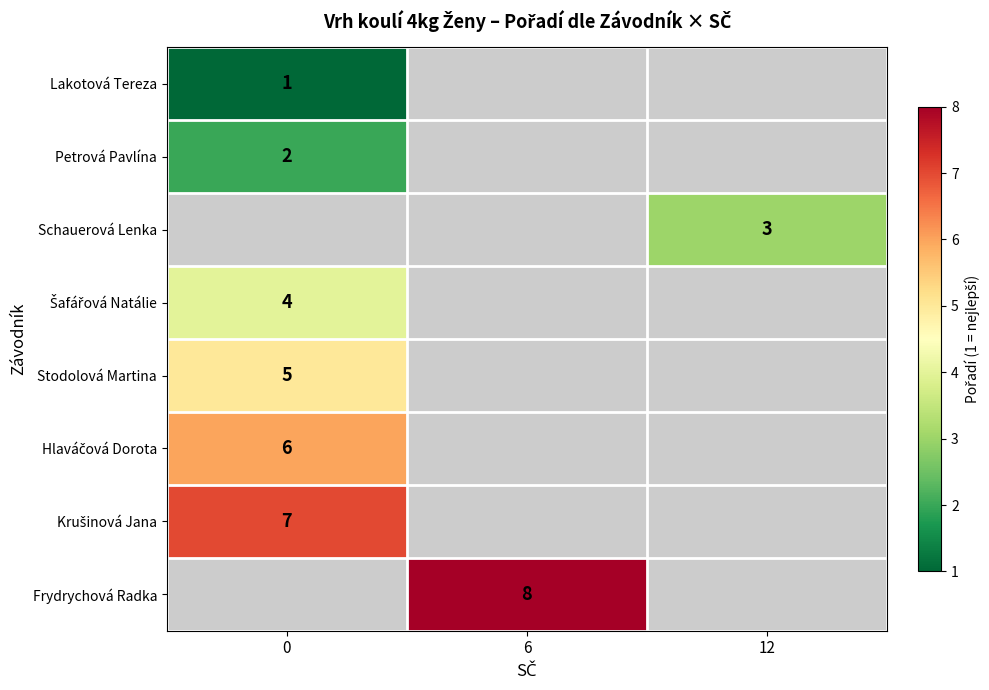

At how many categories does at least one series exceed 6?

2